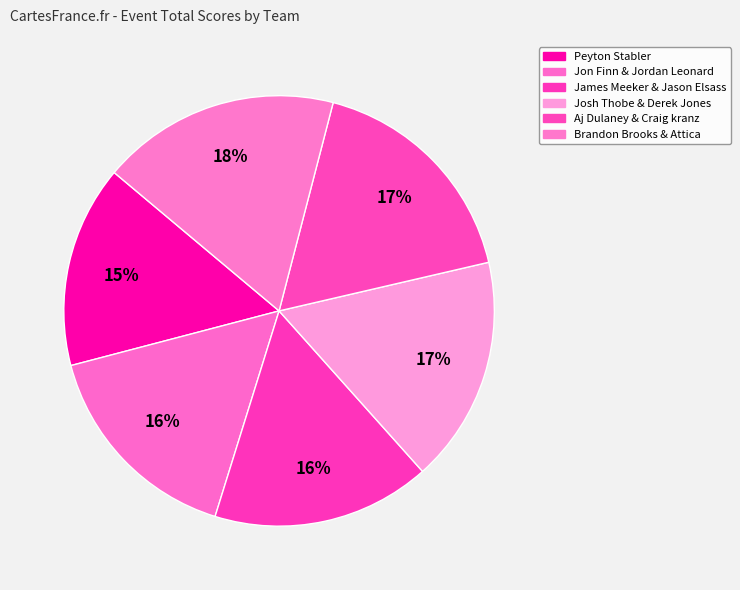

Is it true that Aj Dulaney & Craig kranz is 17% of the pie?

True